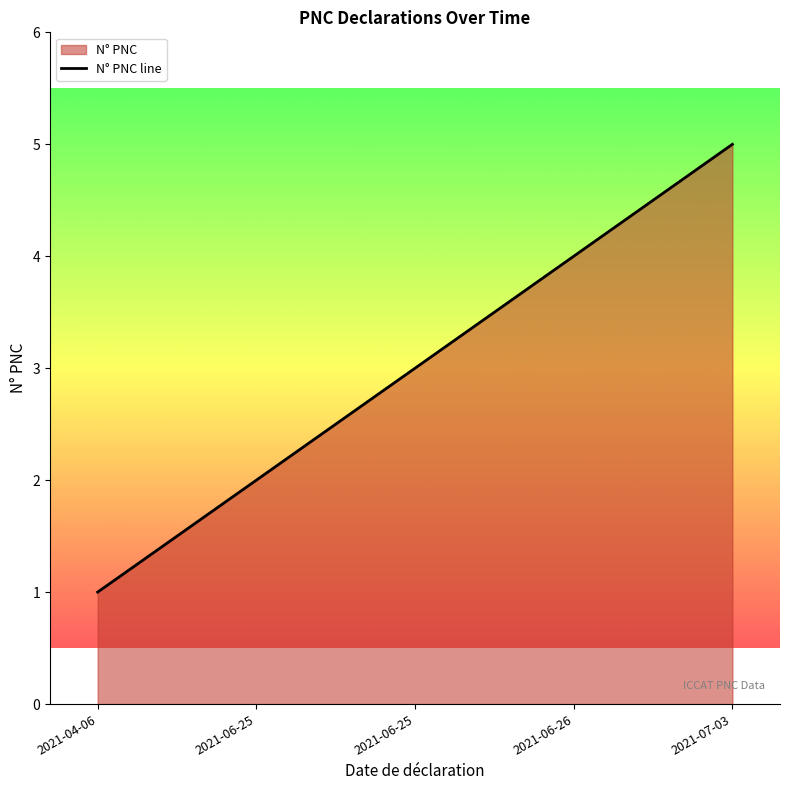

What is the average value?

3